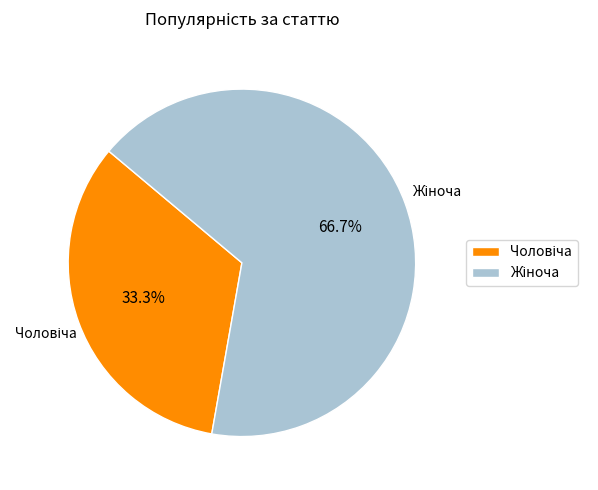

Is there a majority slice in this chart?

Yes